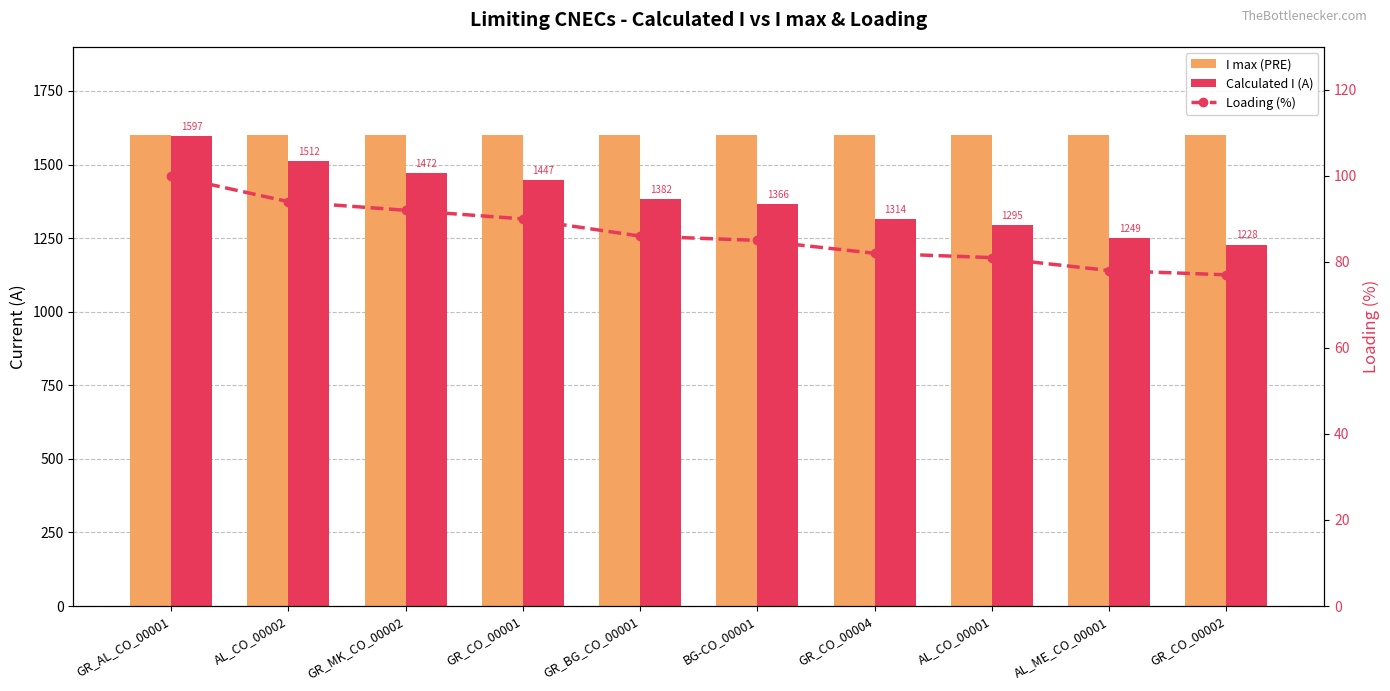

Rank the series by their maximum value, from highest to lowest.

I max (PRE), Calculated I (A), Loading (%)